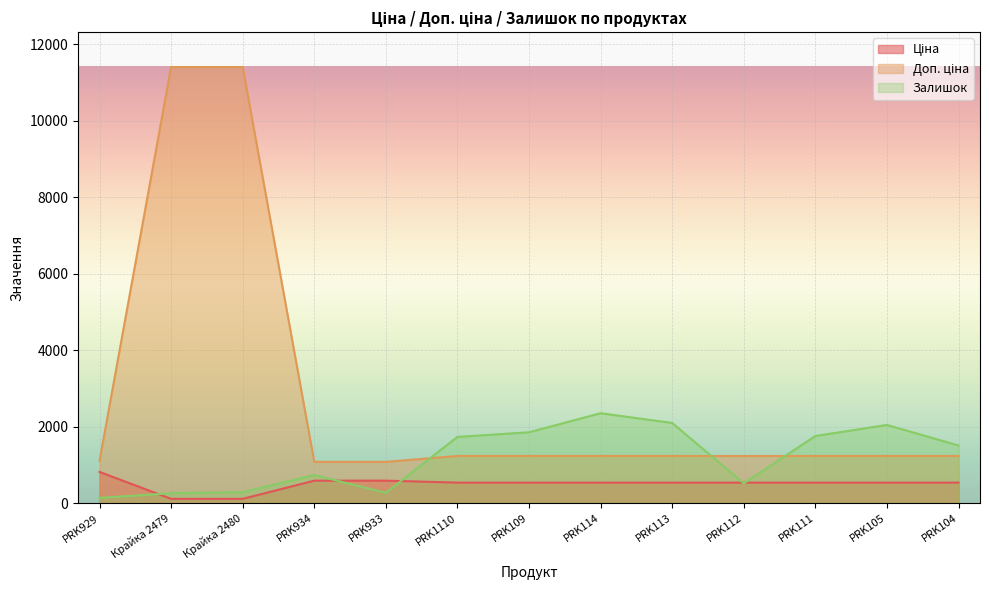

How many distinct data groups are displayed?

3